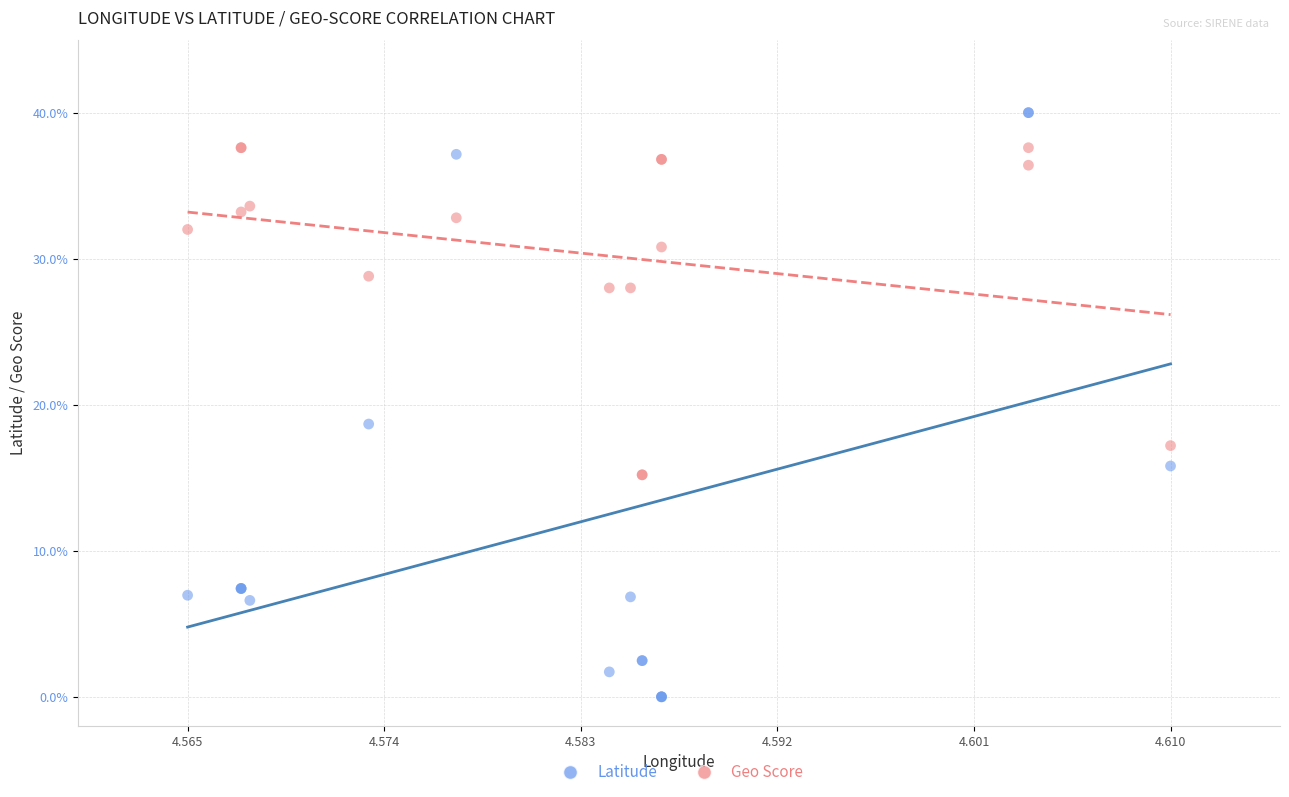

In the Latitude series, what Y value is closest to 20?

18.7